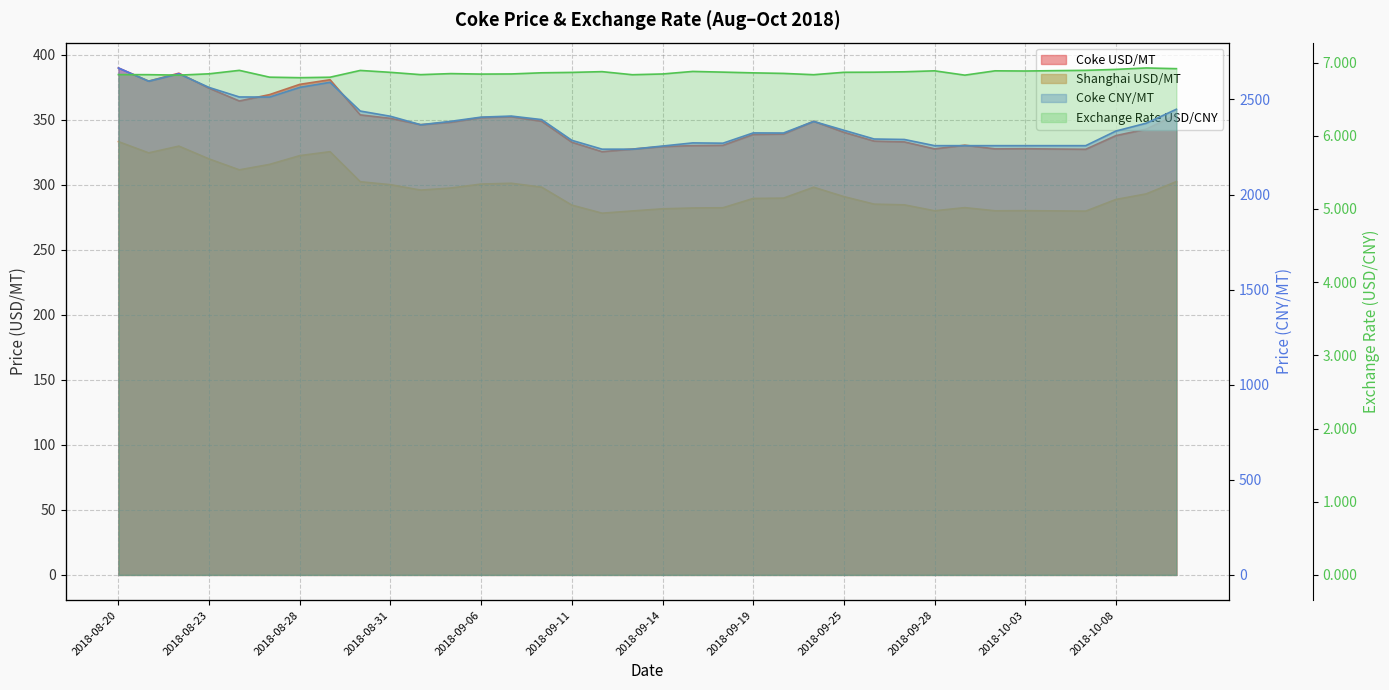

Reading left to right, list all the values displayed in this chart.

Coke USD/MT: 2018-08-20=390.0	2018-08-21=379.9	2018-08-22=385.9	2018-08-23=374.4	2018-08-24=364.6	2018-08-27=369.5	2018-08-28=377.4	2018-08-29=380.9	2018-08-30=353.9	2018-08-31=351.2	2018-09-04=346.3	2018-09-05=348.2	2018-09-06=351.8	2018-09-07=352.5	2018-09-10=349.0	2018-09-11=332.8	2018-09-12=325.6	2018-09-13=327.6	2018-09-14=329.5	2018-09-17=330.2	2018-09-18=330.5	2018-09-19=338.8	2018-09-20=339.1	2018-09-21=348.9	2018-09-25=340.5	2018-09-26=333.7	2018-09-27=333.1	2018-09-28=327.7	2018-10-01=330.6	2018-10-02=327.7	2018-10-03=327.9	2018-10-04=327.6	2018-10-05=327.4	2018-10-08=337.9	2018-10-09=342.9	2018-10-10=354.0
Shanghai USD/MT: 2018-08-20=333.3	2018-08-21=324.7	2018-08-22=329.9	2018-08-23=320.0	2018-08-24=311.6	2018-08-27=315.8	2018-08-28=322.6	2018-08-29=325.6	2018-08-30=302.5	2018-08-31=300.2	2018-09-04=296.0	2018-09-05=297.6	2018-09-06=300.7	2018-09-07=301.3	2018-09-10=298.3	2018-09-11=284.5	2018-09-12=278.3	2018-09-13=280.0	2018-09-14=281.6	2018-09-17=282.3	2018-09-18=282.5	2018-09-19=289.6	2018-09-20=289.9	2018-09-21=298.2	2018-09-25=291.0	2018-09-26=285.2	2018-09-27=284.7	2018-09-28=280.1	2018-10-01=282.5	2018-10-02=280.1	2018-10-03=280.2	2018-10-04=280.0	2018-10-05=279.9	2018-10-08=288.8	2018-10-09=293.1	2018-10-10=302.6
Coke CNY/MT: 2018-08-20=2665.5	2018-08-21=2596.0	2018-08-22=2635.0	2018-08-23=2563.0	2018-08-24=2513.0	2018-08-27=2512.5	2018-08-28=2563.5	2018-08-29=2590.0	2018-08-30=2439.0	2018-08-31=2411.5	2018-09-04=2367.0	2018-09-05=2385.0	2018-09-06=2407.0	2018-09-07=2412.5	2018-09-10=2394.0	2018-09-11=2285.0	2018-09-12=2238.5	2018-09-13=2238.5	2018-09-14=2255.0	2018-09-17=2271.5	2018-09-18=2270.0	2018-09-19=2324.0	2018-09-20=2323.5	2018-09-21=2384.5	2018-09-25=2338.0	2018-09-26=2292.0	2018-09-27=2289.5	2018-09-28=2257.0	2018-10-01=2257.0	2018-10-02=2257.0	2018-10-03=2257.0	2018-10-04=2257.0	2018-10-05=2257.0	2018-10-08=2334.0	2018-10-09=2375.0	2018-10-10=2448.5
Exchange Rate USD/CNY: 2018-08-20=6.8	2018-08-21=6.8	2018-08-22=6.8	2018-08-23=6.8	2018-08-24=6.9	2018-08-27=6.8	2018-08-28=6.8	2018-08-29=6.8	2018-08-30=6.9	2018-08-31=6.9	2018-09-04=6.8	2018-09-05=6.8	2018-09-06=6.8	2018-09-07=6.8	2018-09-10=6.9	2018-09-11=6.9	2018-09-12=6.9	2018-09-13=6.8	2018-09-14=6.8	2018-09-17=6.9	2018-09-18=6.9	2018-09-19=6.9	2018-09-20=6.9	2018-09-21=6.8	2018-09-25=6.9	2018-09-26=6.9	2018-09-27=6.9	2018-09-28=6.9	2018-10-01=6.8	2018-10-02=6.9	2018-10-03=6.9	2018-10-04=6.9	2018-10-05=6.9	2018-10-08=6.9	2018-10-09=6.9	2018-10-10=6.9